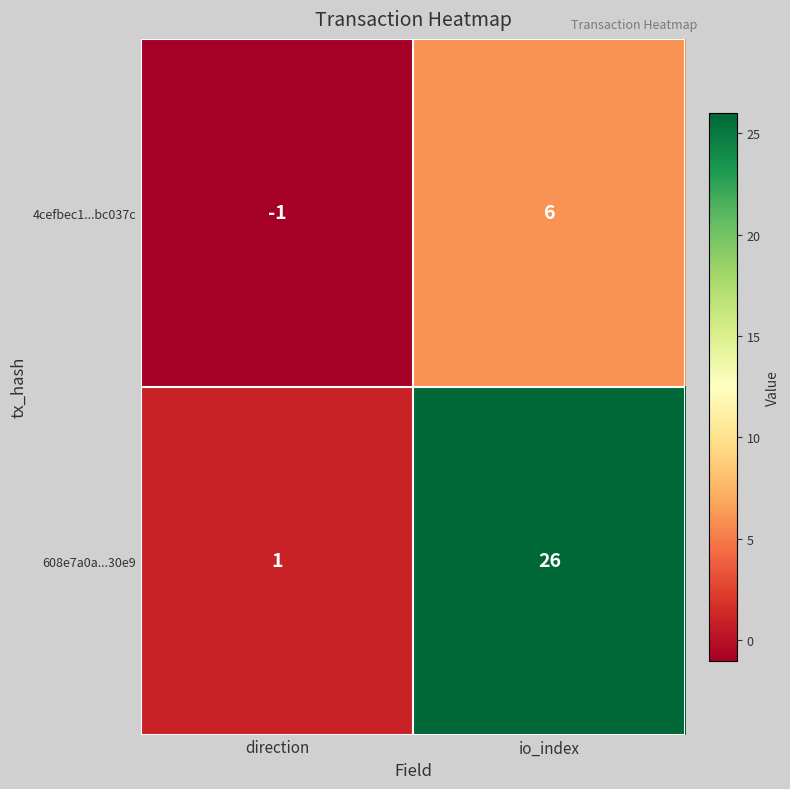

The value of 4cefbec1...bc037c at direction is -1. True or false?

True